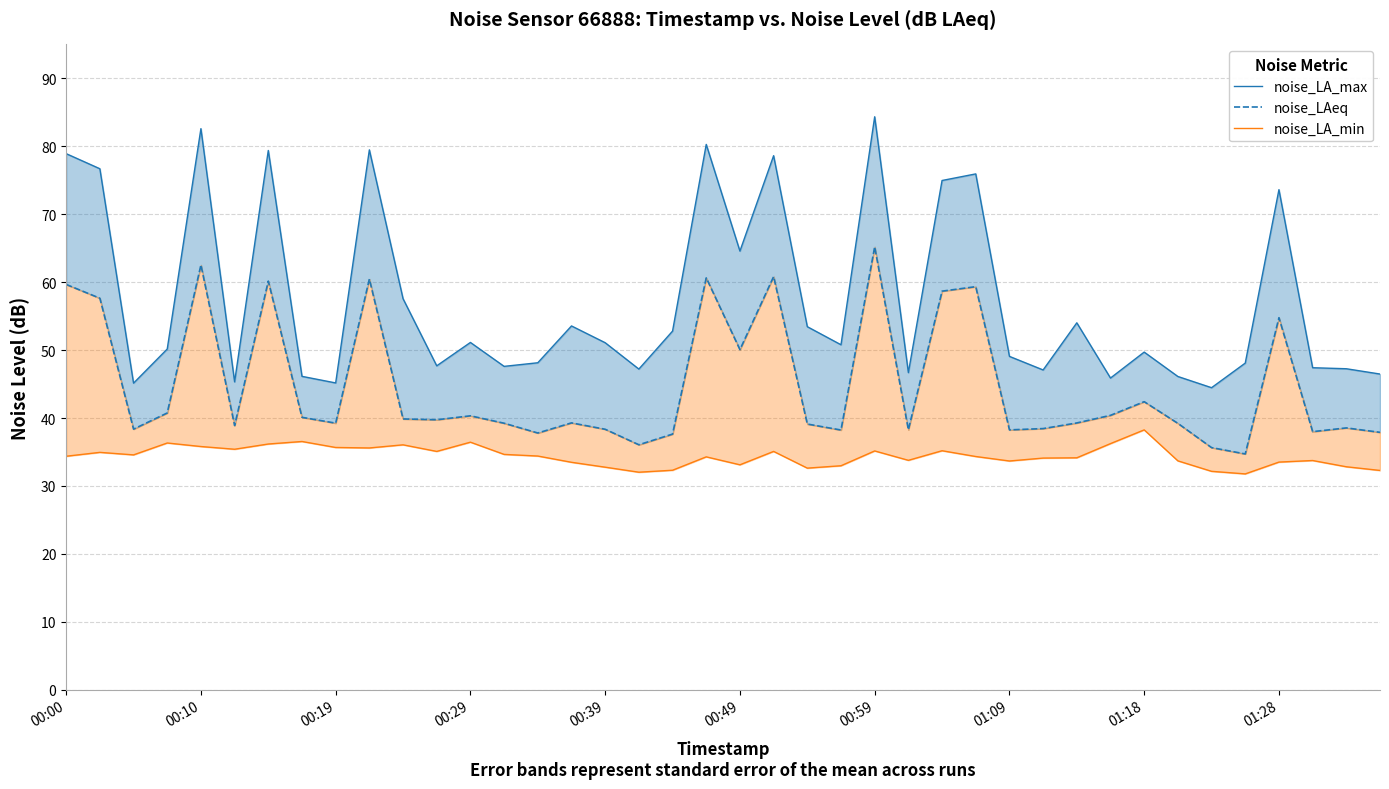

What value does the noise_LA_max series have at 21?

78.6